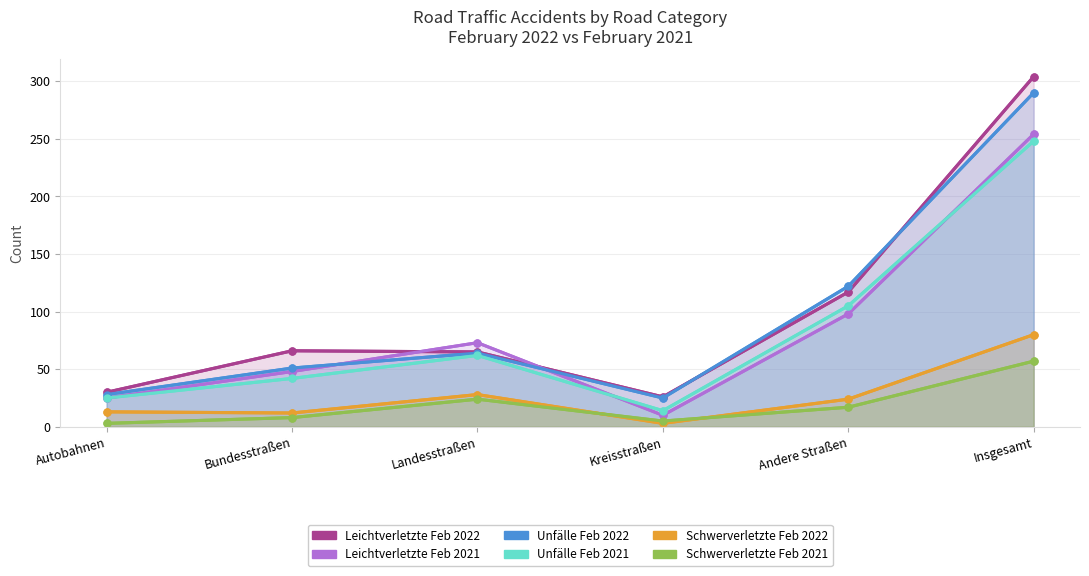

Rank the categories by Unfälle Feb 2022 value from lowest to highest.

Kreisstraßen, Autobahnen, Bundesstraßen, Landesstraßen, Andere Straßen, Insgesamt